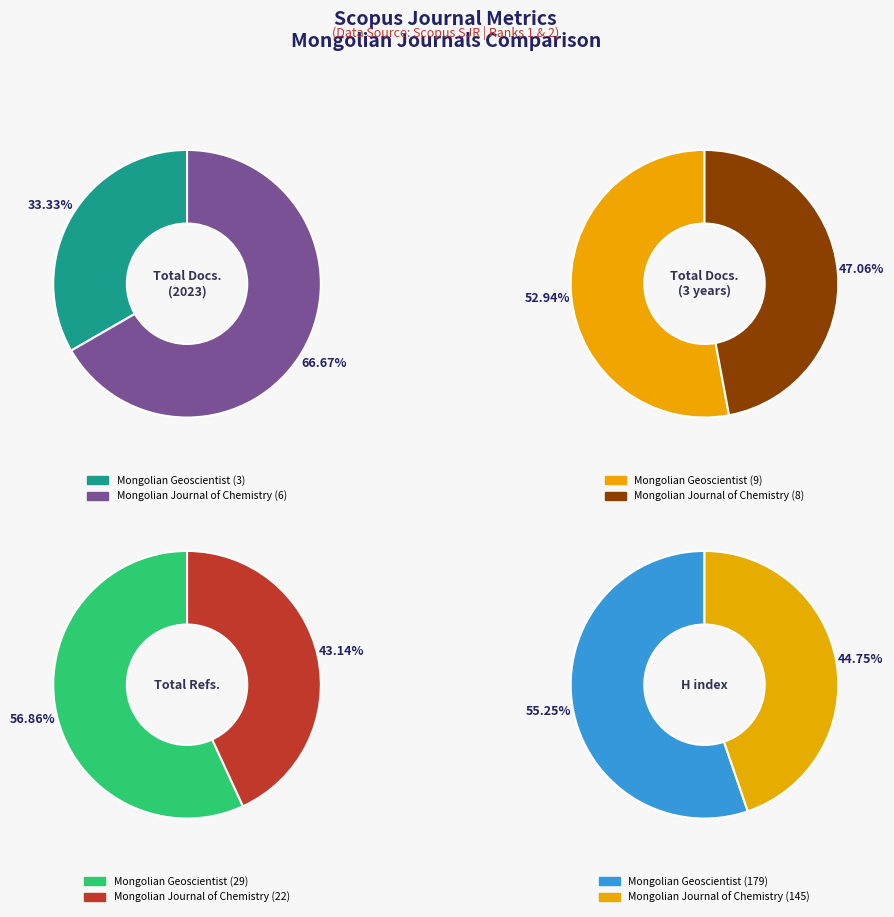

What is the largest slice in the pie chart?

Mongolian Geoscientist